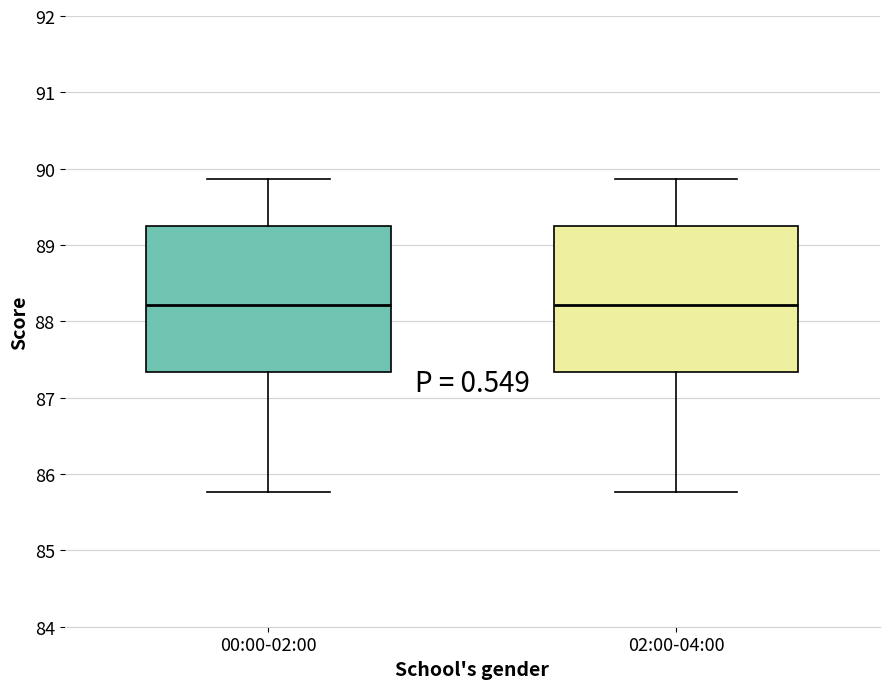

Where does the upper whisker of the box for 02:00-04:00 end on the y-axis? The values are not printed on the chart, so give them approximately, as read against the axis.

89.9